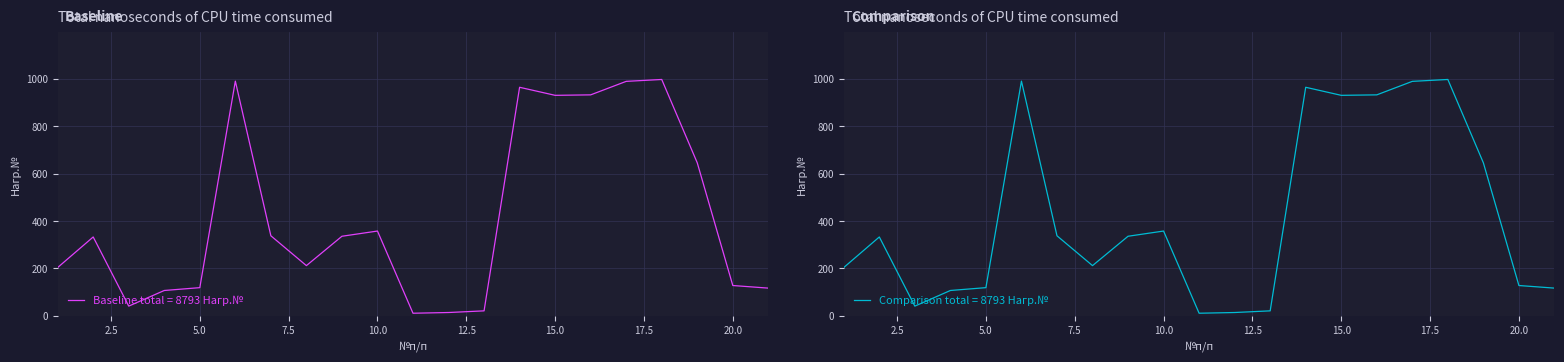

Which series has the largest total across all categories?

Baseline total